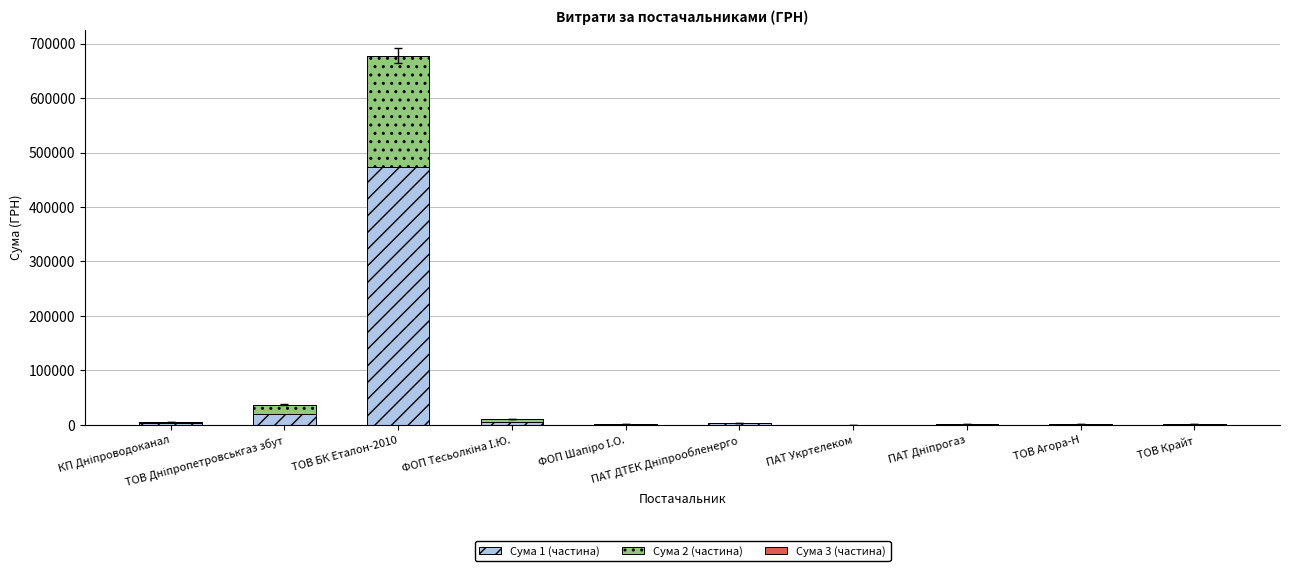

What is the highest value of the Сума 1 (частина) series?

474245.3